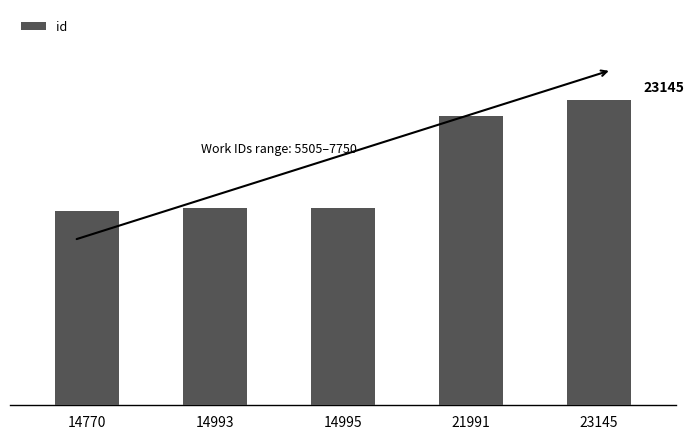

Reading left to right, what are all the values shown in this chart?

14770	14993	14995	21991	23145